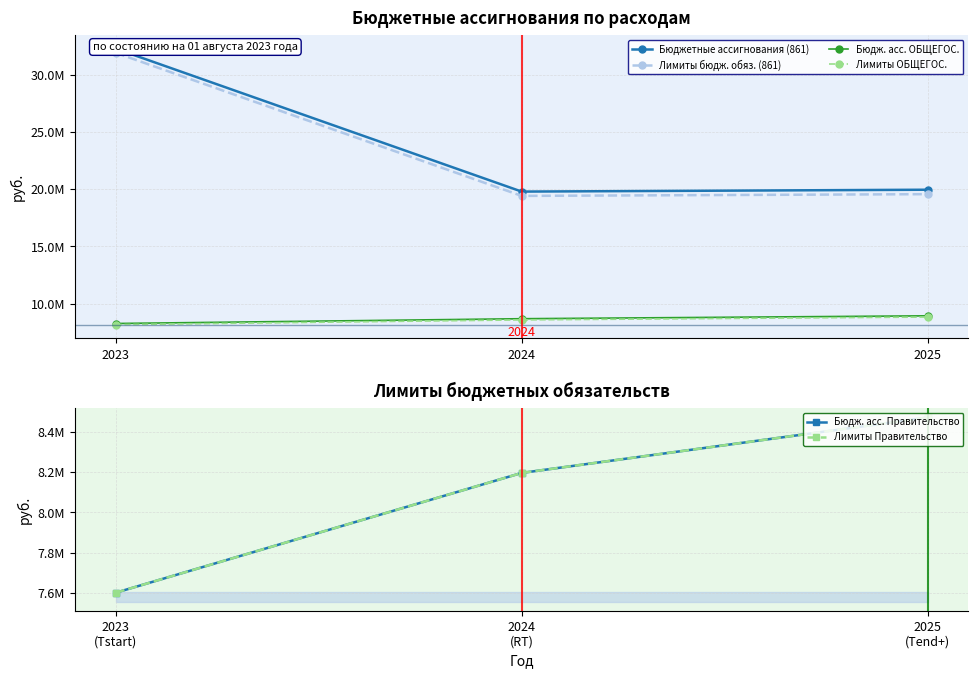

At 2024, list the series in order from largest to smallest.

Бюджетные ассигнования (861), Лимиты бюдж. обяз. (861), Бюдж. асс. ОБЩЕГОС., Лимиты ОБЩЕГОС., Бюдж. асс. Правительство, Лимиты Правительство